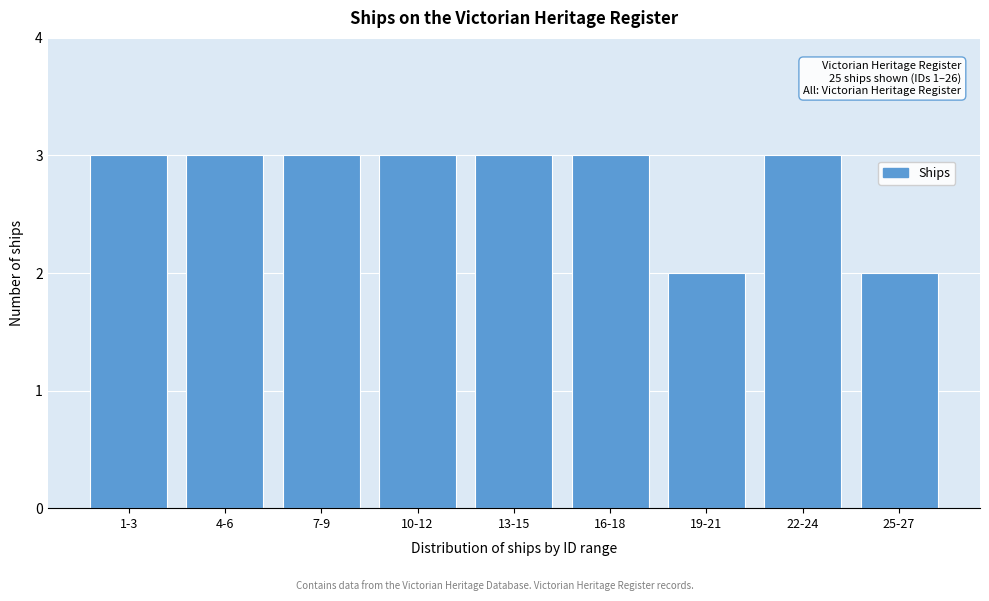

Reading left to right, what are all the values shown in this chart?

3	3	3	3	3	3	2	3	2